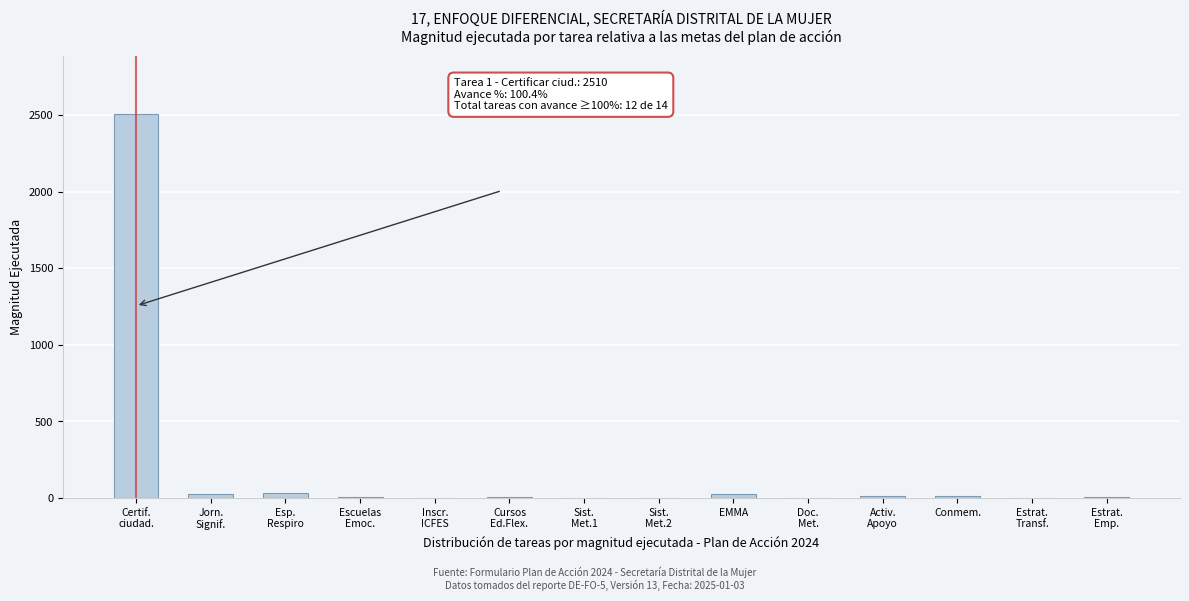

What is the sum of all values?

2649